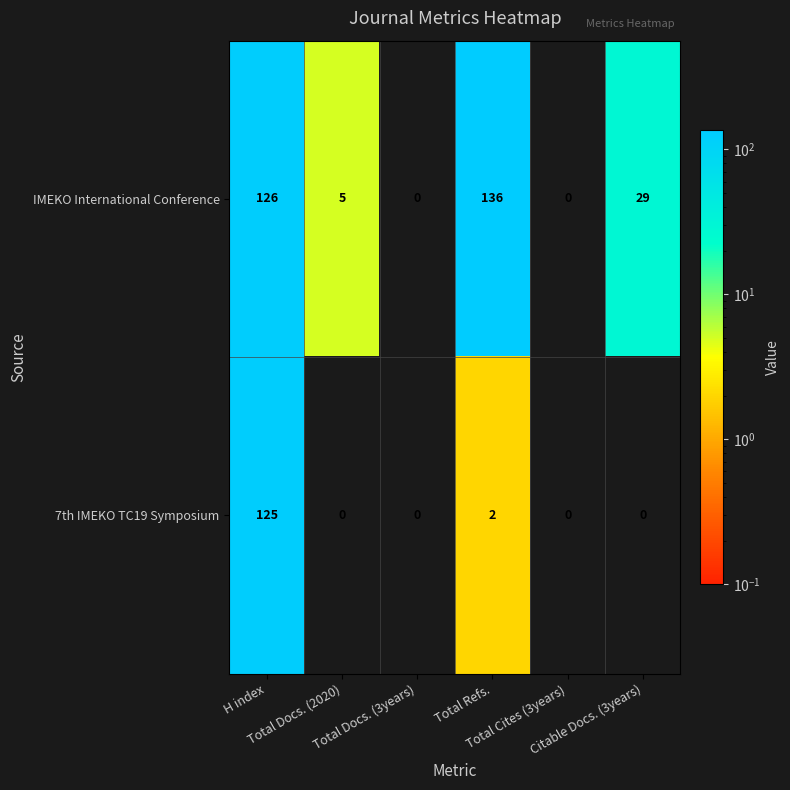

How many data points does each series have?

6